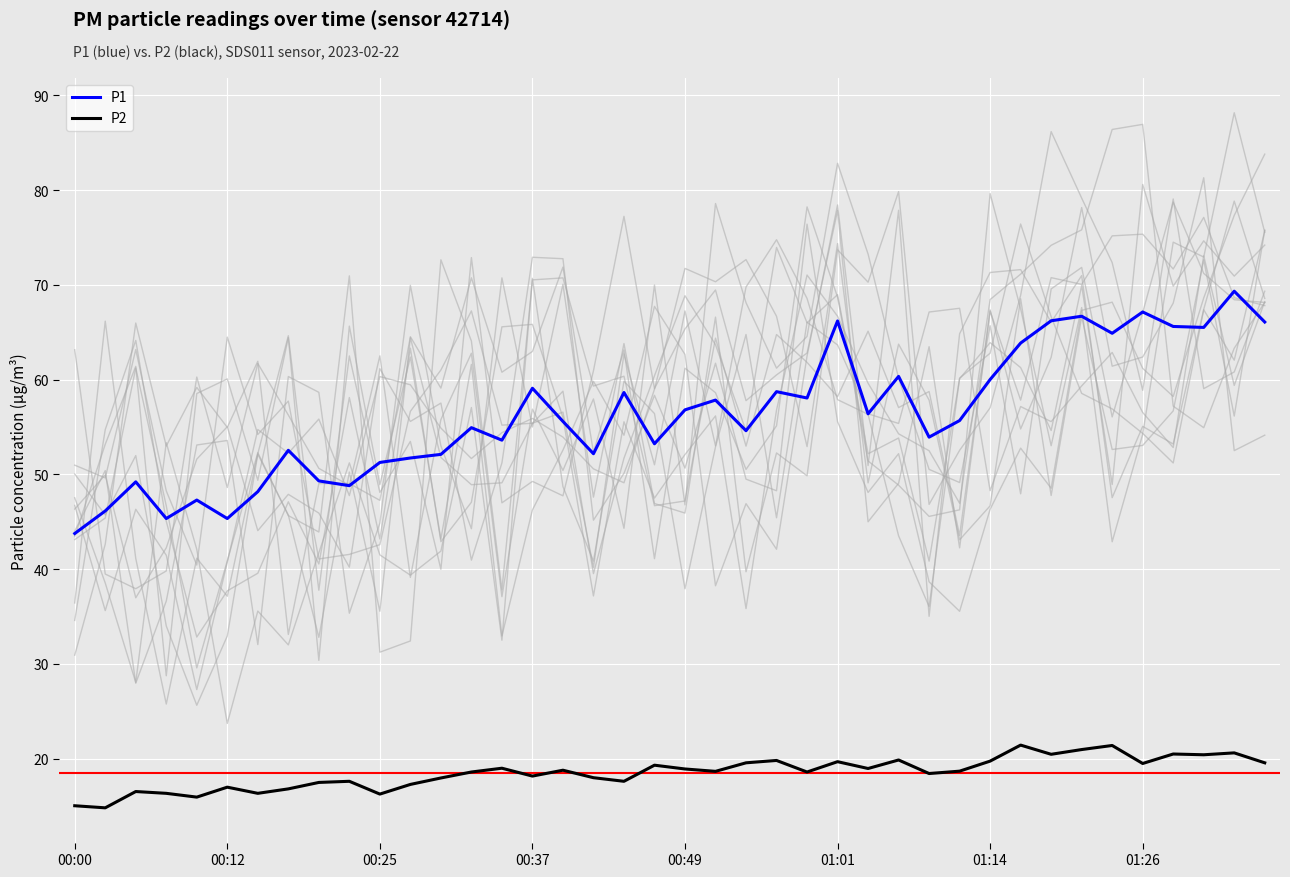

How many lines are shown in the chart?

2